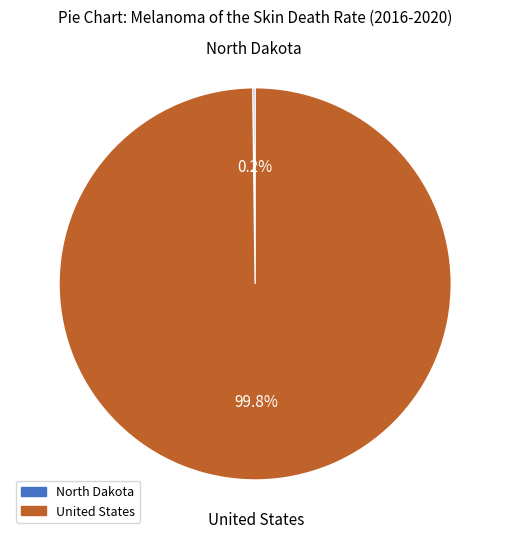

Is there a majority slice in this chart?

Yes